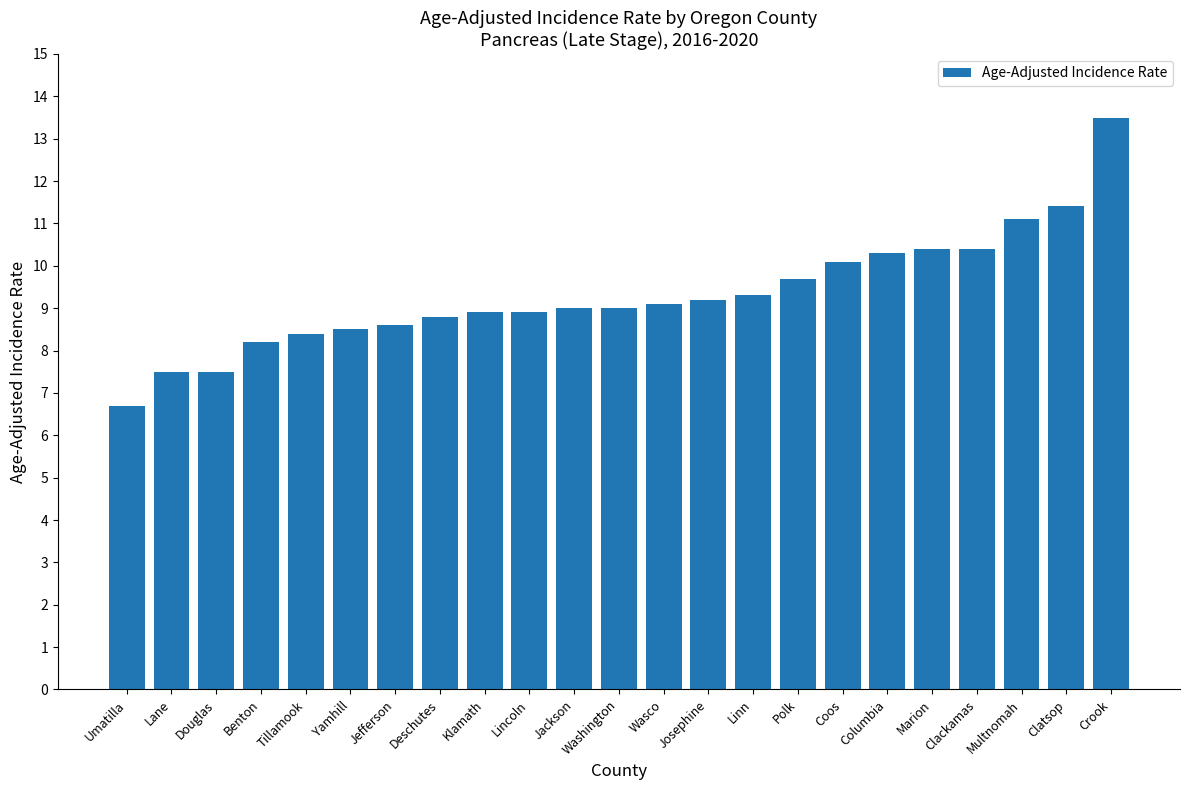

Reading left to right, list all the values displayed in this chart.

6.7	7.5	7.5	8.2	8.4	8.5	8.6	8.8	8.9	8.9	9.0	9.0	9.1	9.2	9.3	9.7	10.1	10.3	10.4	10.4	11.1	11.4	13.5